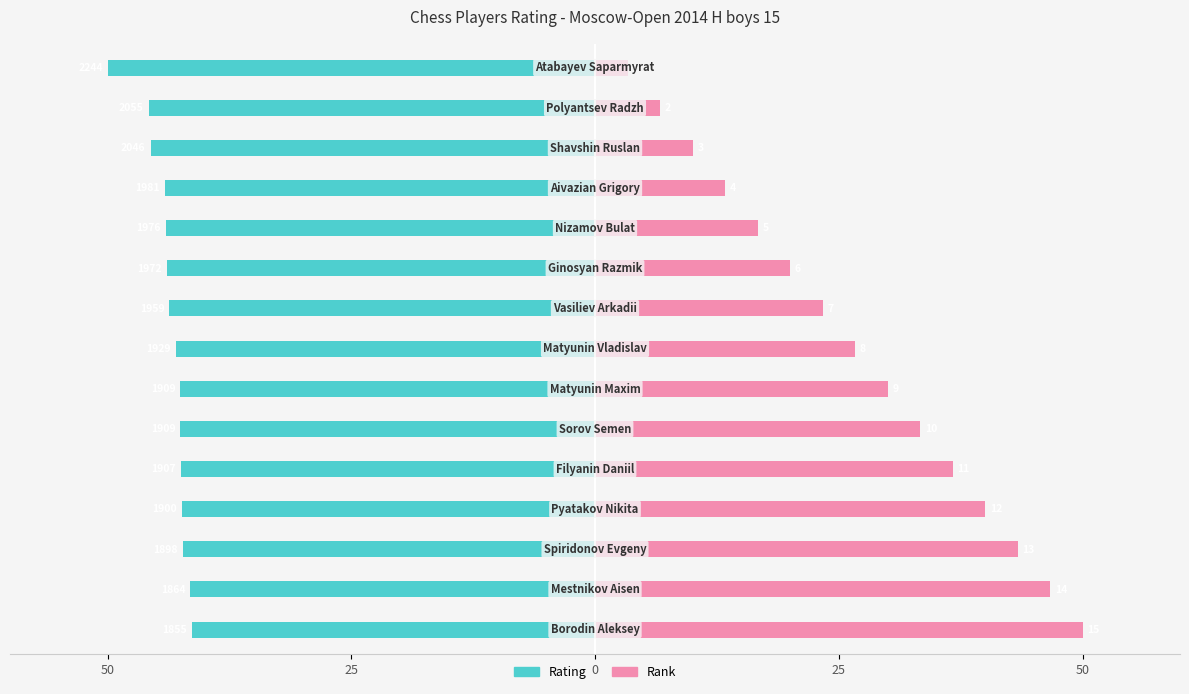

What is the value of the Rating bar at the 8th from the left?

-43.0